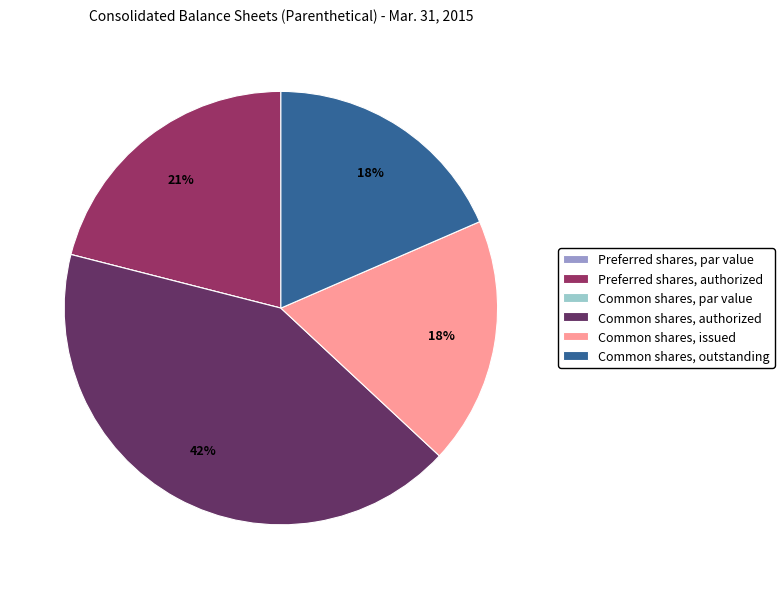

To the nearest percent, what portion does Common shares, authorized represent?

42%